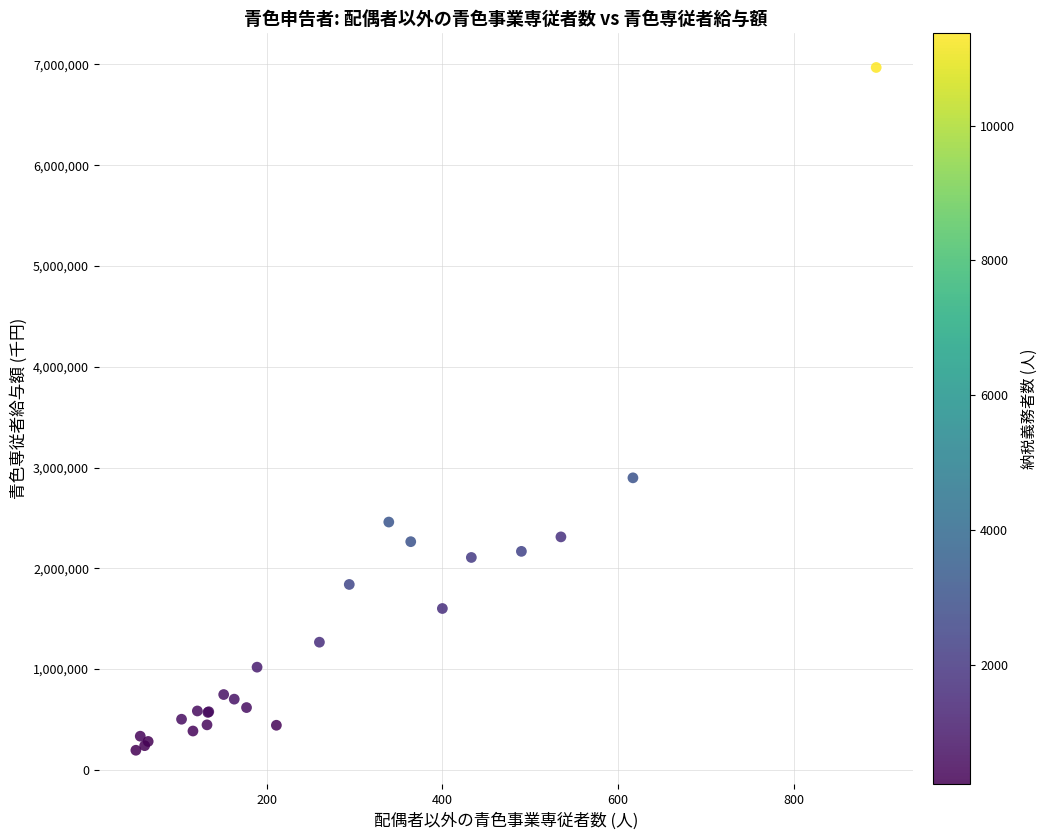

What Y value in the scatter plot is closest to 3582081?

2897609